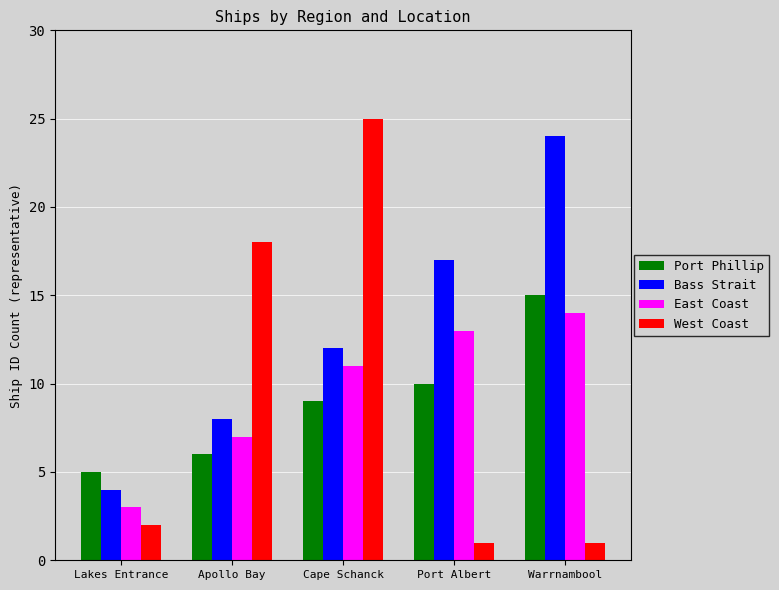

At which category does the chart reach its peak across all series?

Cape Schanck